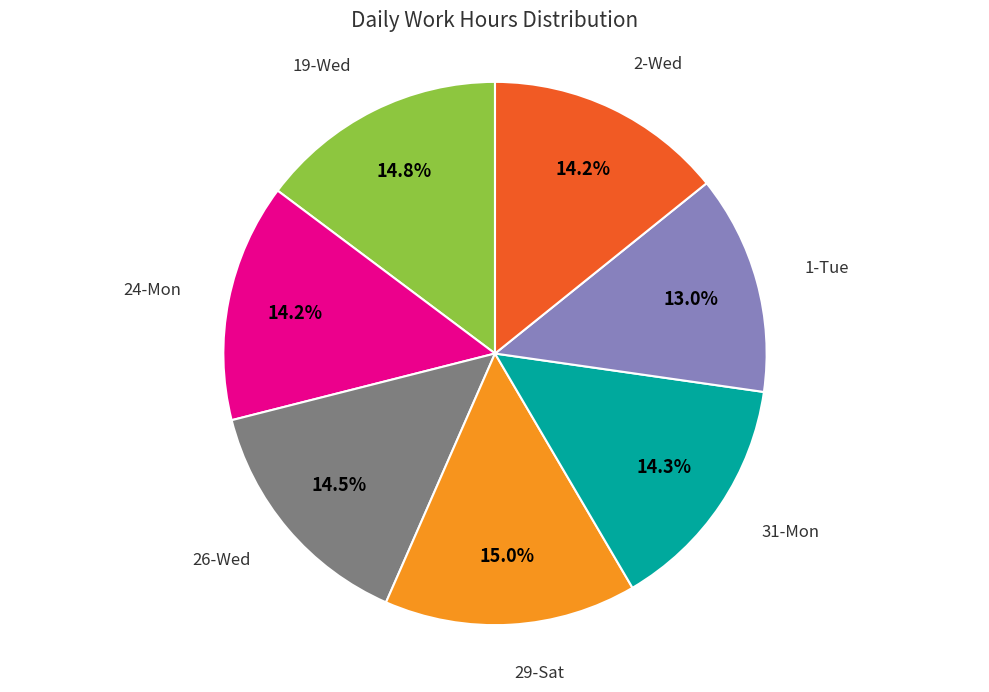

How many segments does this pie chart have?

7